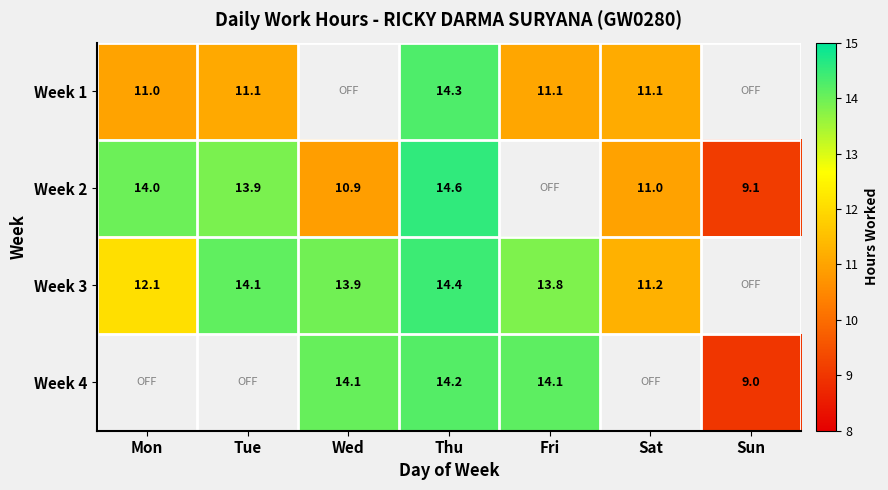

Which has a higher value, Mon or Thu?

Thu